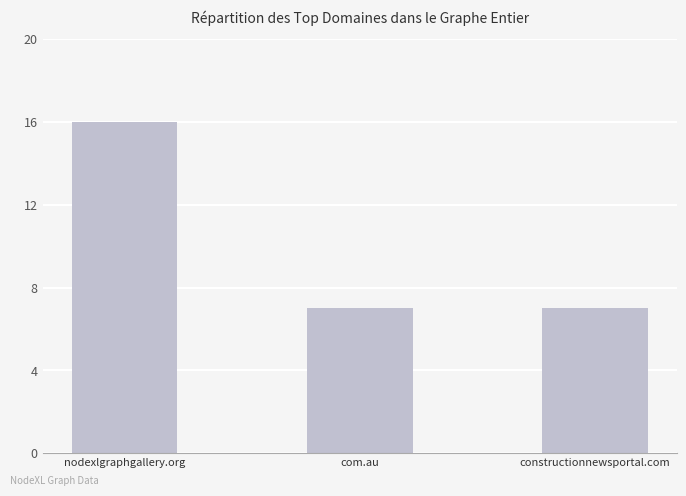

What is the difference between the maximum and minimum values?

9